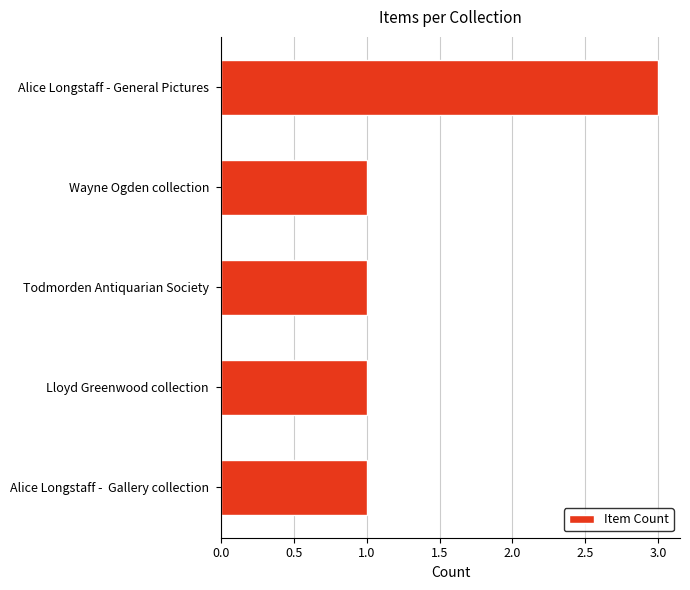

The value at Wayne Ogden collection is 1. True or false?

True